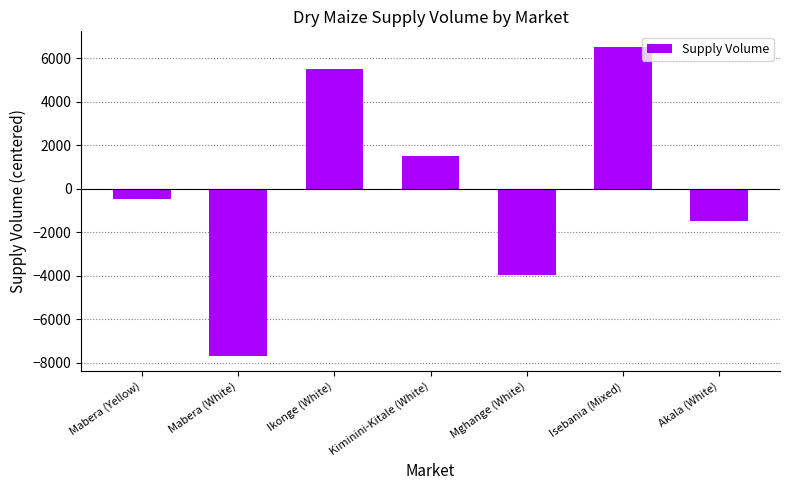

Reading left to right, transcribe all the data shown in this chart.

Mabera (Yellow)=-471.4	Mabera (White)=-7671.4	Ikonge (White)=5528.6	Kiminini-Kitale (White)=1528.6	Mghange (White)=-3971.4	Isebania (Mixed)=6528.6	Akala (White)=-1471.4